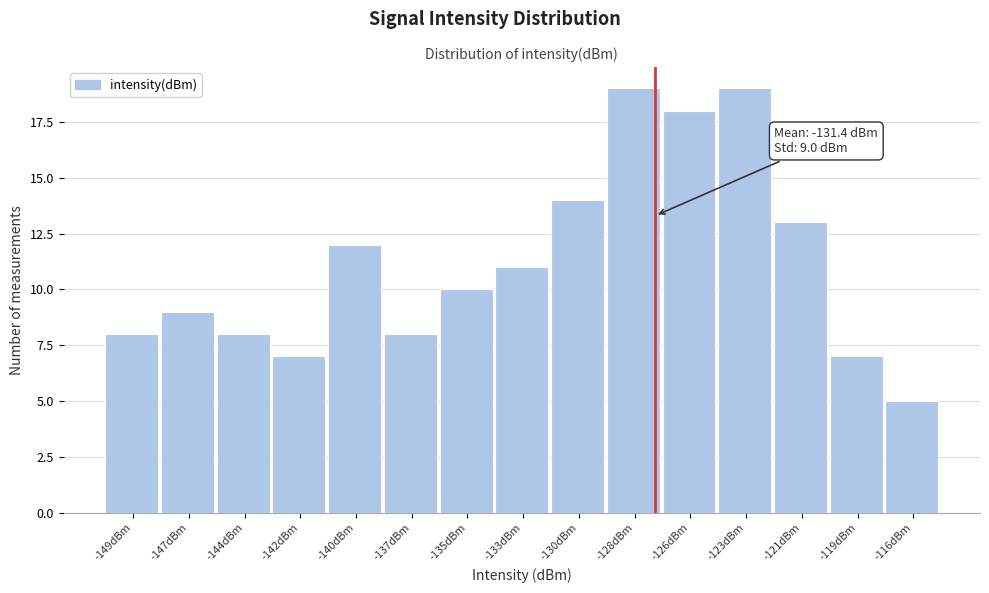

Reading left to right, extract all data points from this chart.

8	9	8	7	12	8	10	11	14	19	18	19	13	7	5